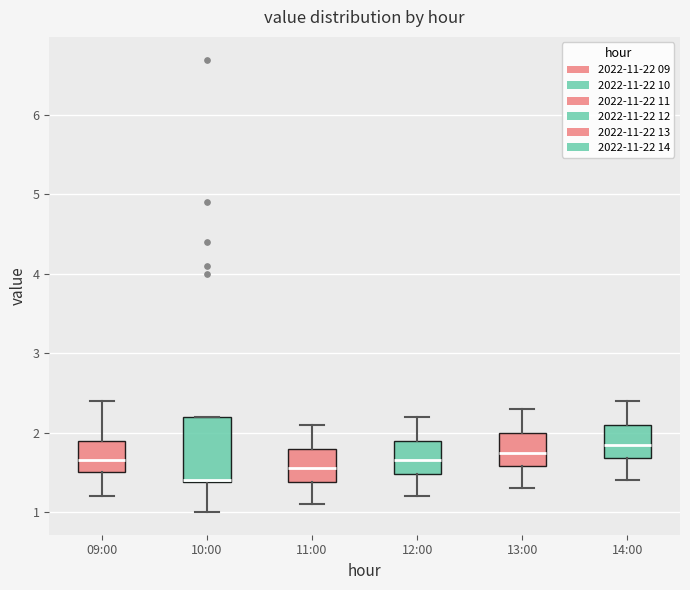

Where does the lower whisker of the box for 14:00 end on the y-axis? The values are not printed on the chart, so give them approximately, as read against the axis.

1.4